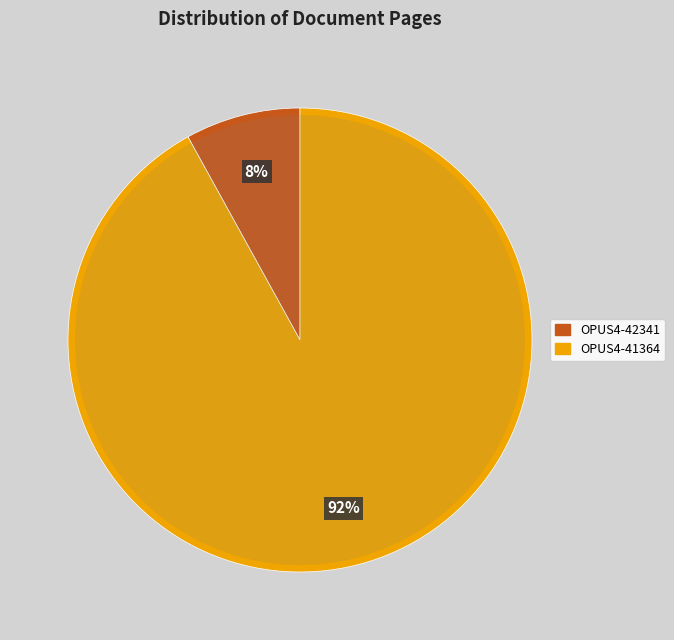

What is the largest slice in the pie chart?

OPUS4-41364